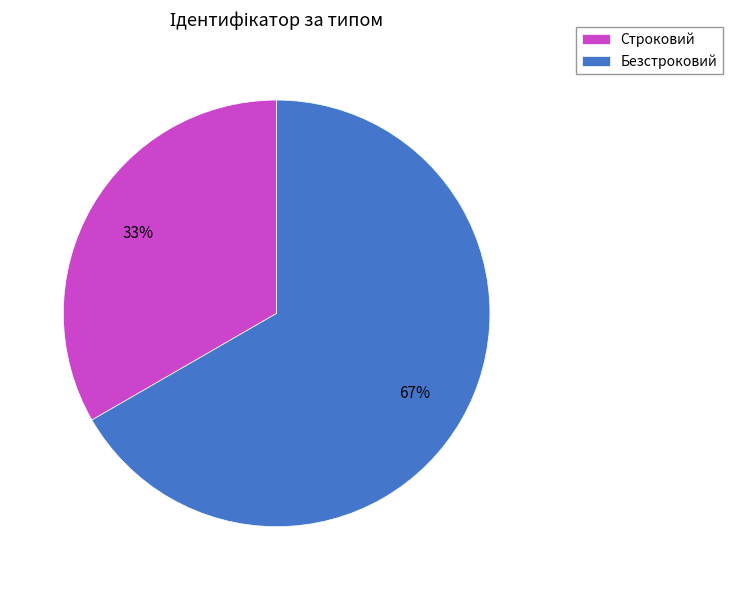

Rank the categories by value from highest to lowest.

Безстроковий, Строковий